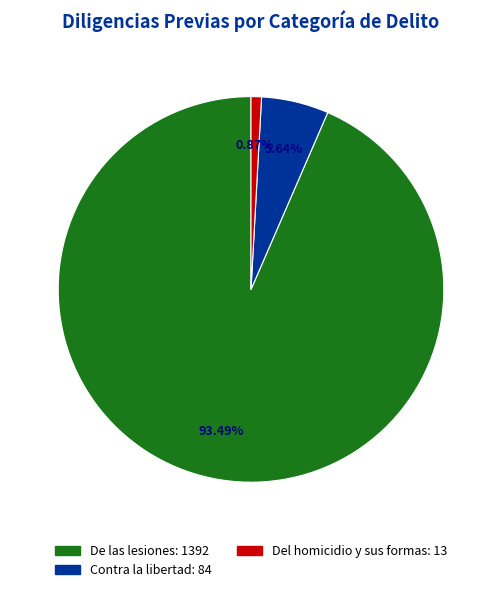

Is there any slice that represents more than half of the pie?

Yes